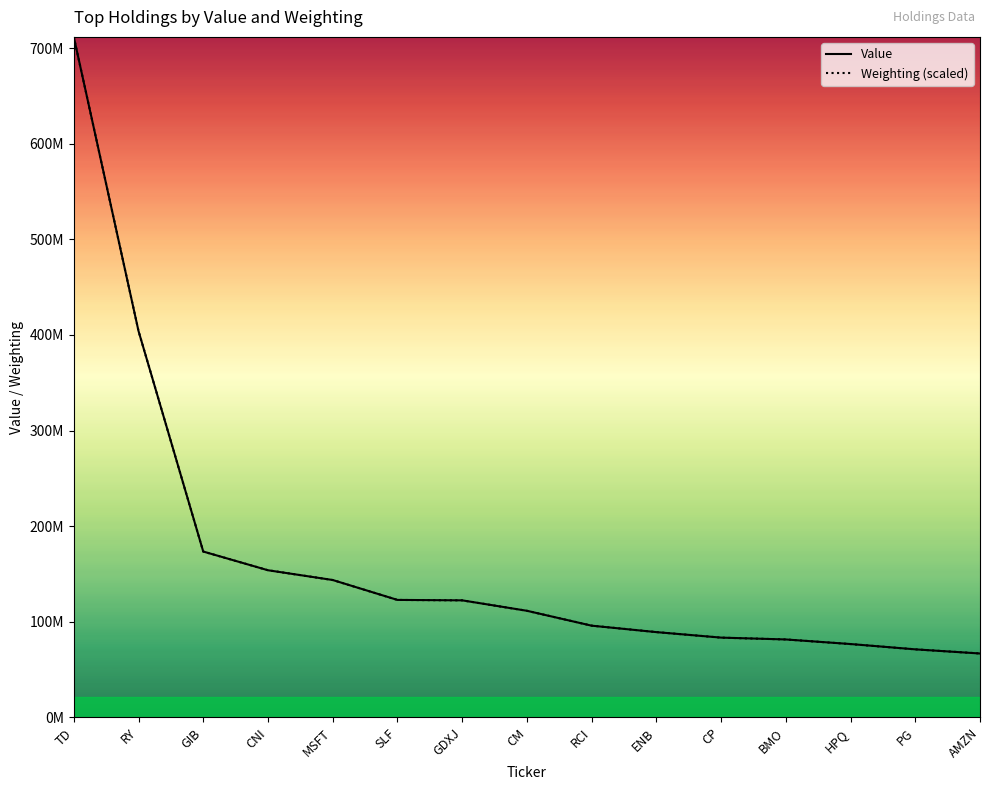

The value of Weighting at RY is 404162112.9. True or false?

True